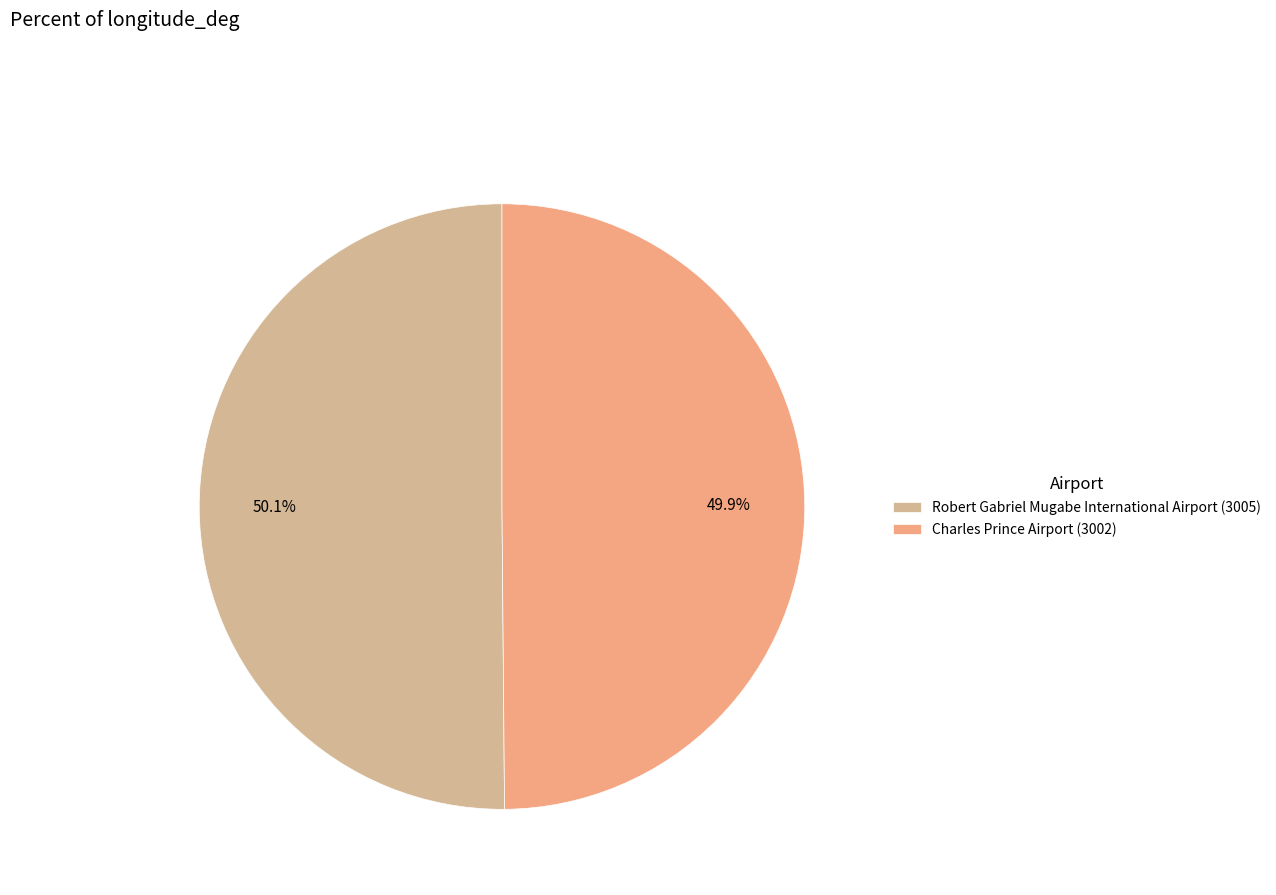

What is the ratio of the value at Charles Prince Airport (3002) to the value at Robert Gabriel Mugabe International Airport (3005)?

1.0